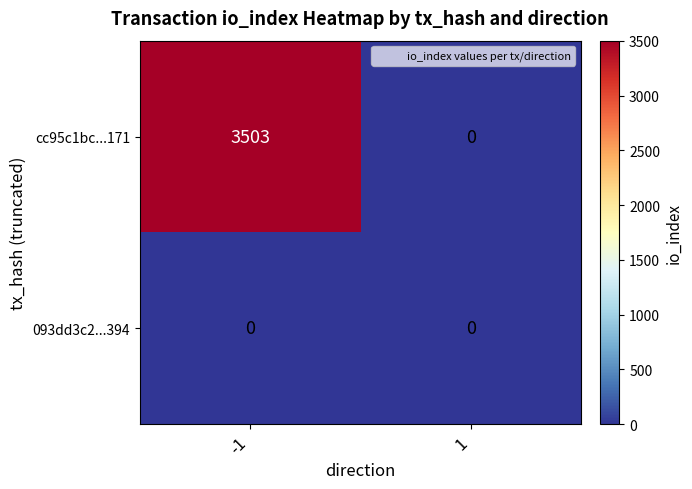

Which series changed the most between -1 and 1?

cc95c1bc...171